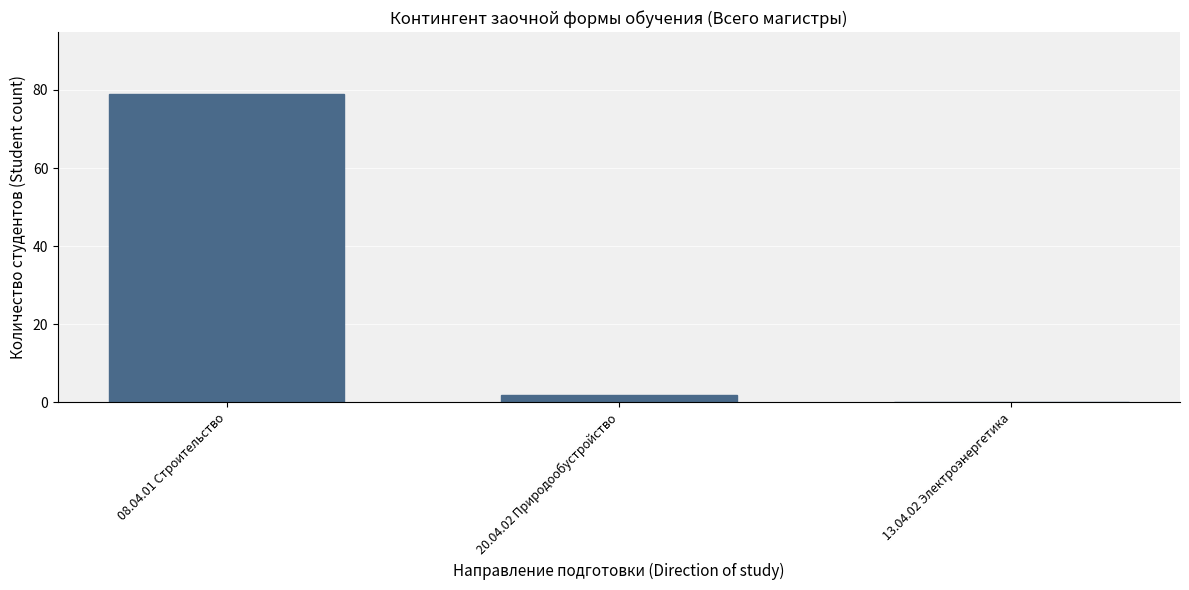

Is it true that the value at 08.04.01 Строительство is 128?

False